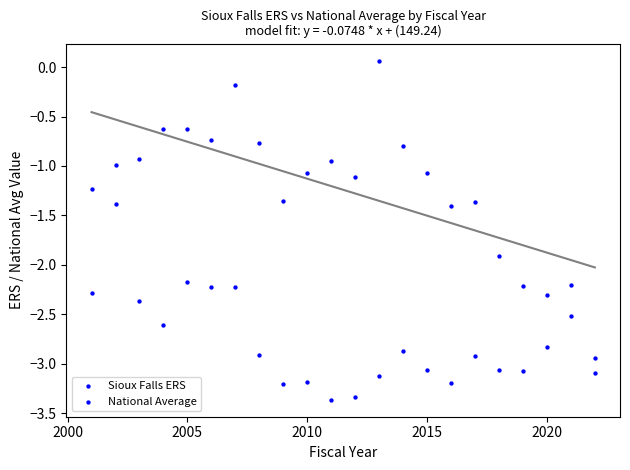

How many data points are displayed?

44